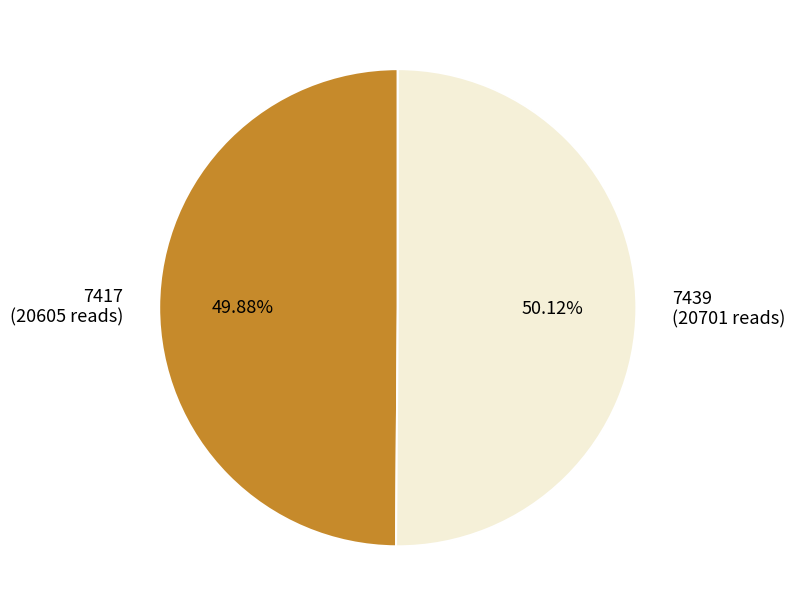

To the nearest percent, what is the average slice percentage?

50%